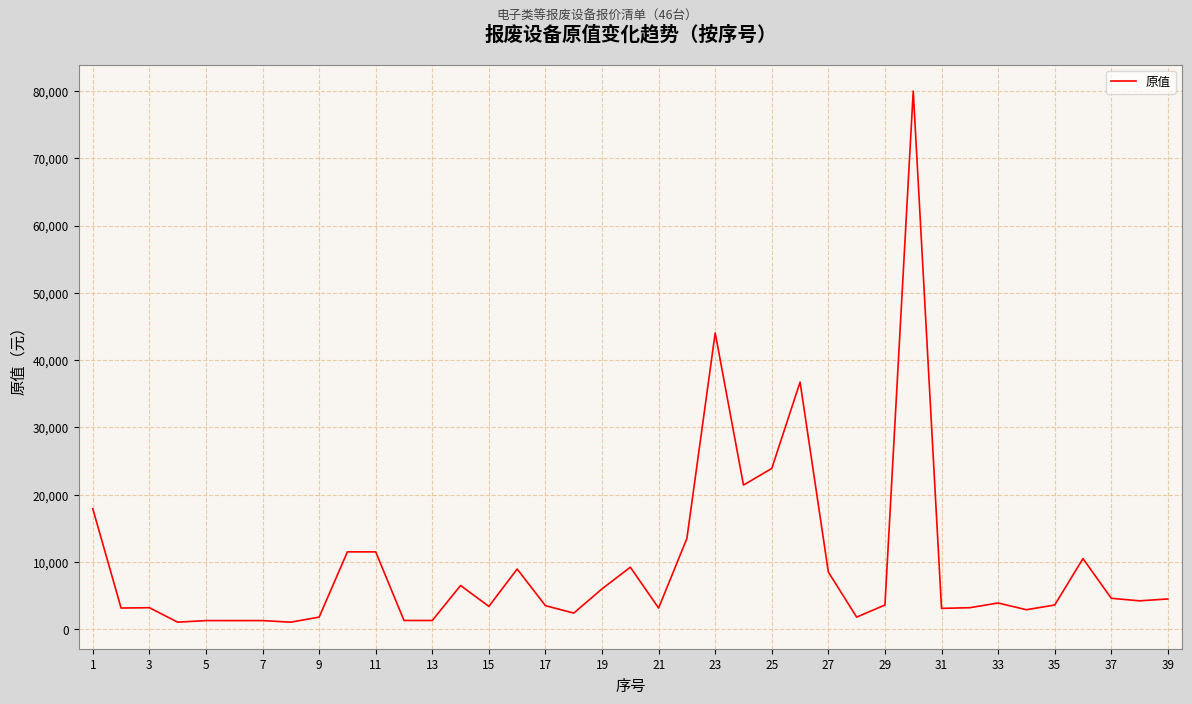

What is the difference between the maximum and minimum values?

78950.0